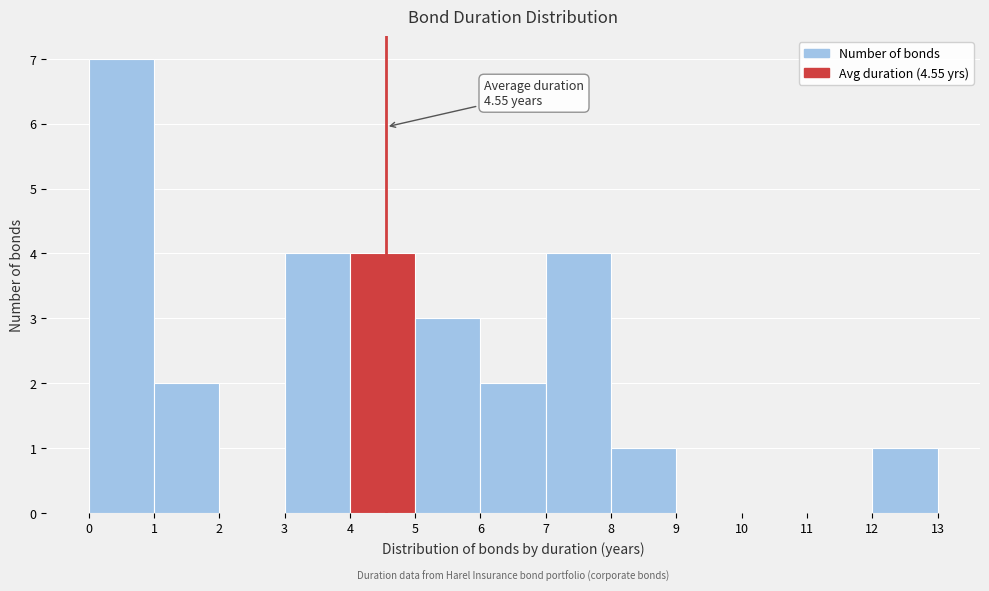

Which range on the x-axis has the tallest bar?

0 to 1